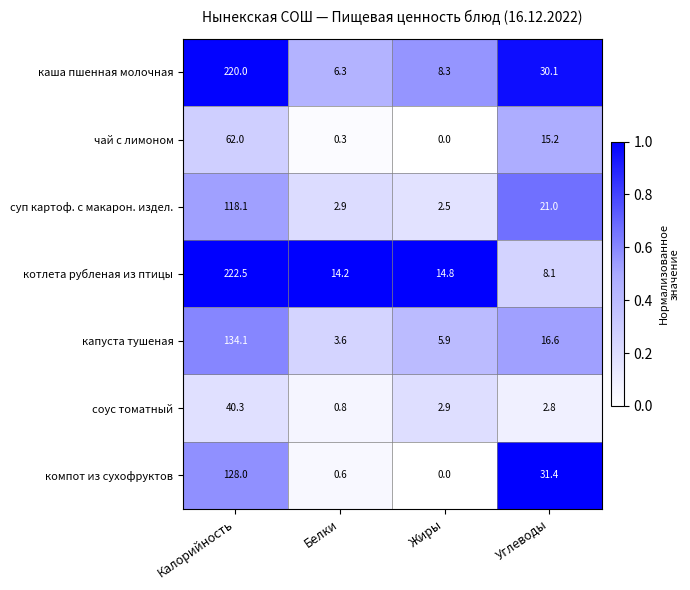

Reading left to right, what are all the values shown in this chart?

каша пшенная молочная: Калорийность=220.0	Белки=6.3	Жиры=8.3	Углеводы=30.1
чай с лимоном: Калорийность=62.0	Белки=0.3	Жиры=0.0	Углеводы=15.2
суп картоф. с макарон. издел.: Калорийность=118.1	Белки=2.9	Жиры=2.5	Углеводы=21.0
котлета рубленая из птицы: Калорийность=222.5	Белки=14.2	Жиры=14.8	Углеводы=8.1
капуста тушеная: Калорийность=134.1	Белки=3.6	Жиры=5.9	Углеводы=16.6
соус томатный: Калорийность=40.3	Белки=0.8	Жиры=2.9	Углеводы=2.8
компот из сухофруктов: Калорийность=128.0	Белки=0.6	Жиры=0.0	Углеводы=31.4